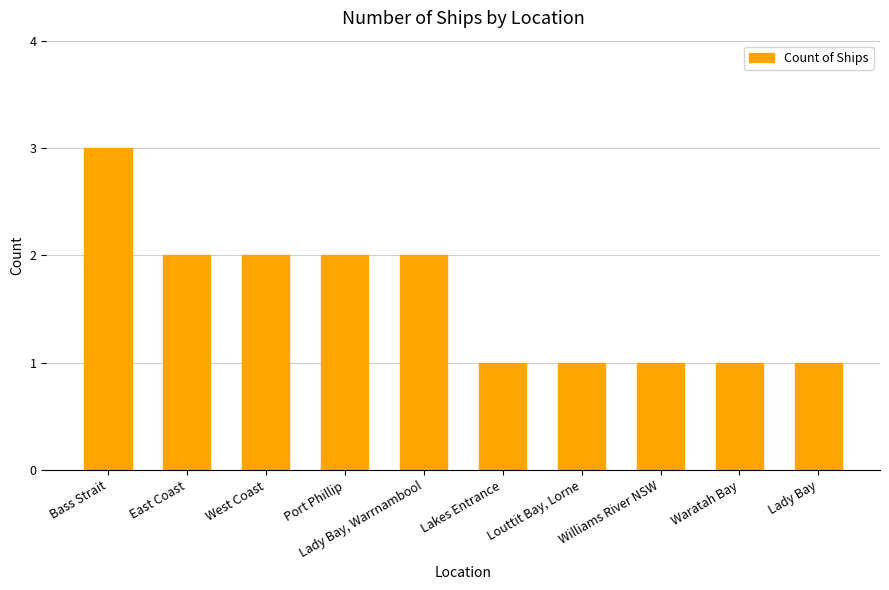

What is the sum of all values?

16